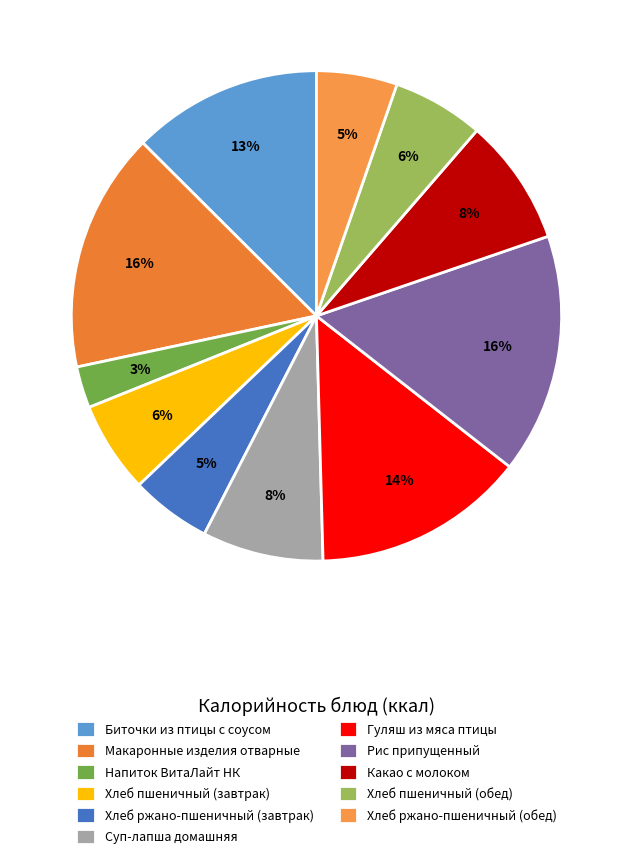

Does Напиток ВитаЛайт НК account for over 50% of the chart?

No